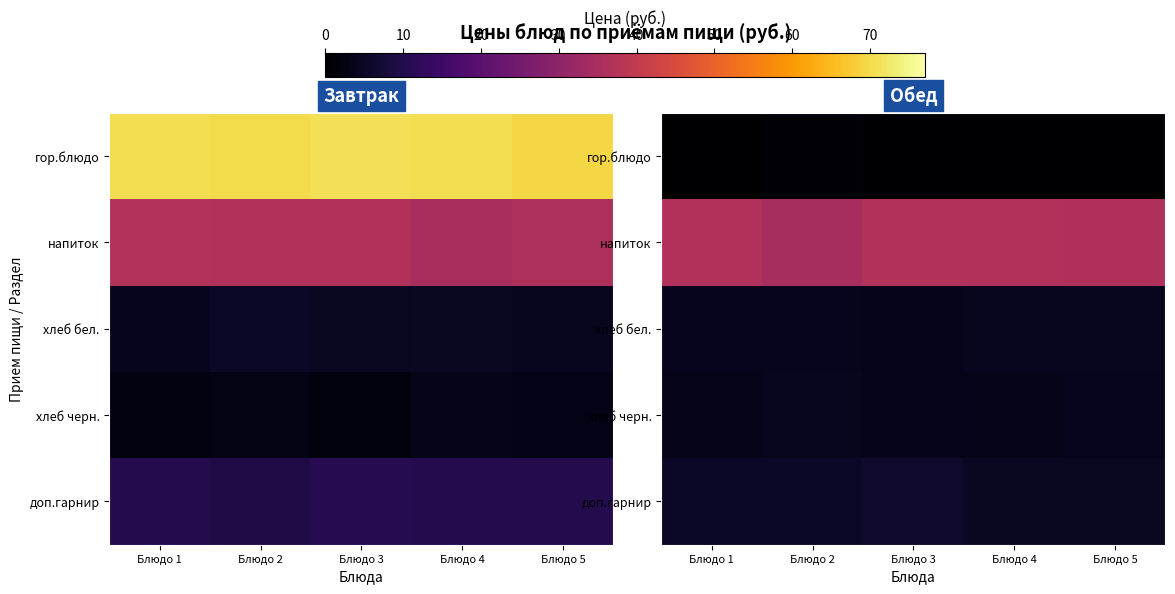

The value of напиток at Блюдо 1 is 36.7. True or false?

True